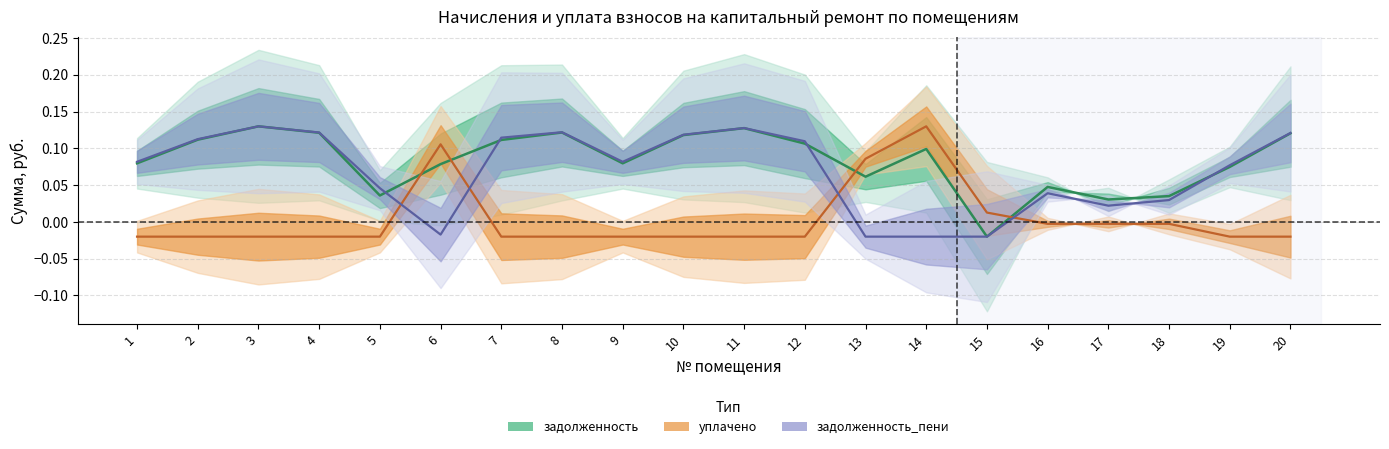

What is the maximum value shown in the chart?

0.1